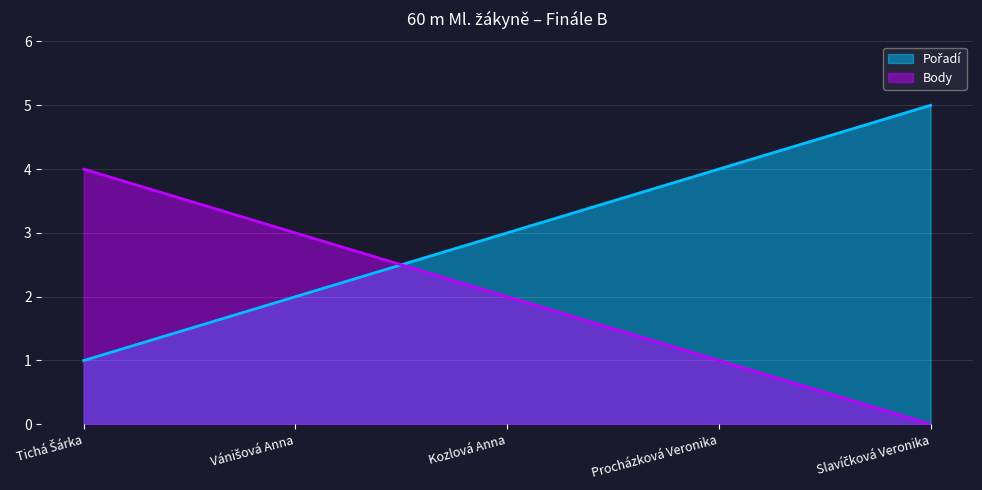

Reading left to right, what are all the values shown in this chart?

Pořadí: 1	2	3	4	5
Body: 4	3	2	1	0